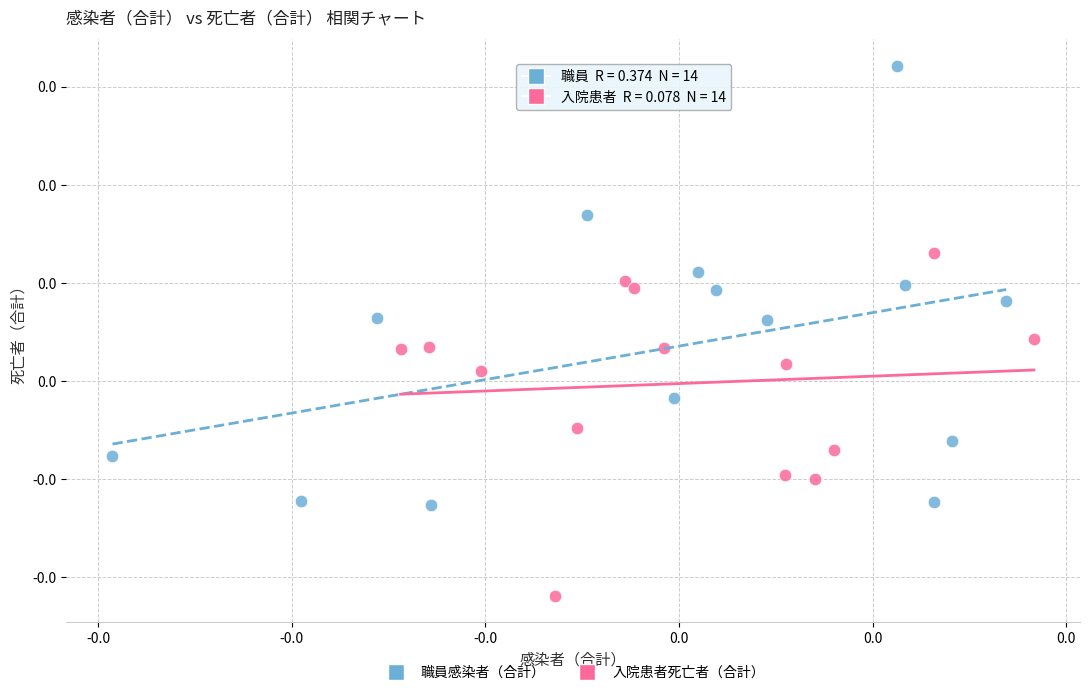

What are all the series names shown in the legend?

職員感染者（合計）, 入院患者死亡者（合計）